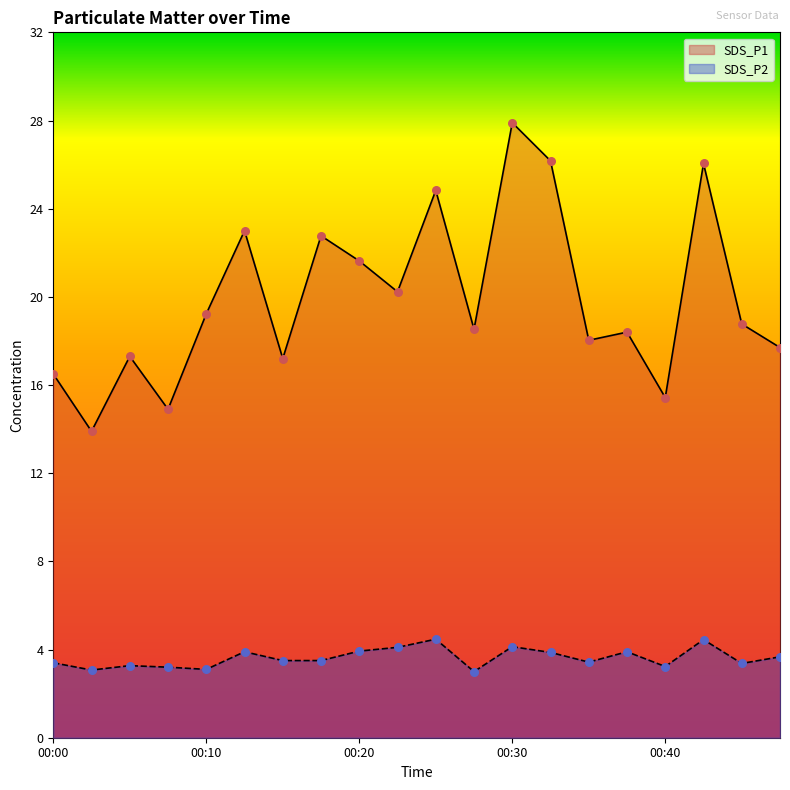

Is the value of SDS_P2 at 00:42 greater than the value of SDS_P1 at 00:23?

No